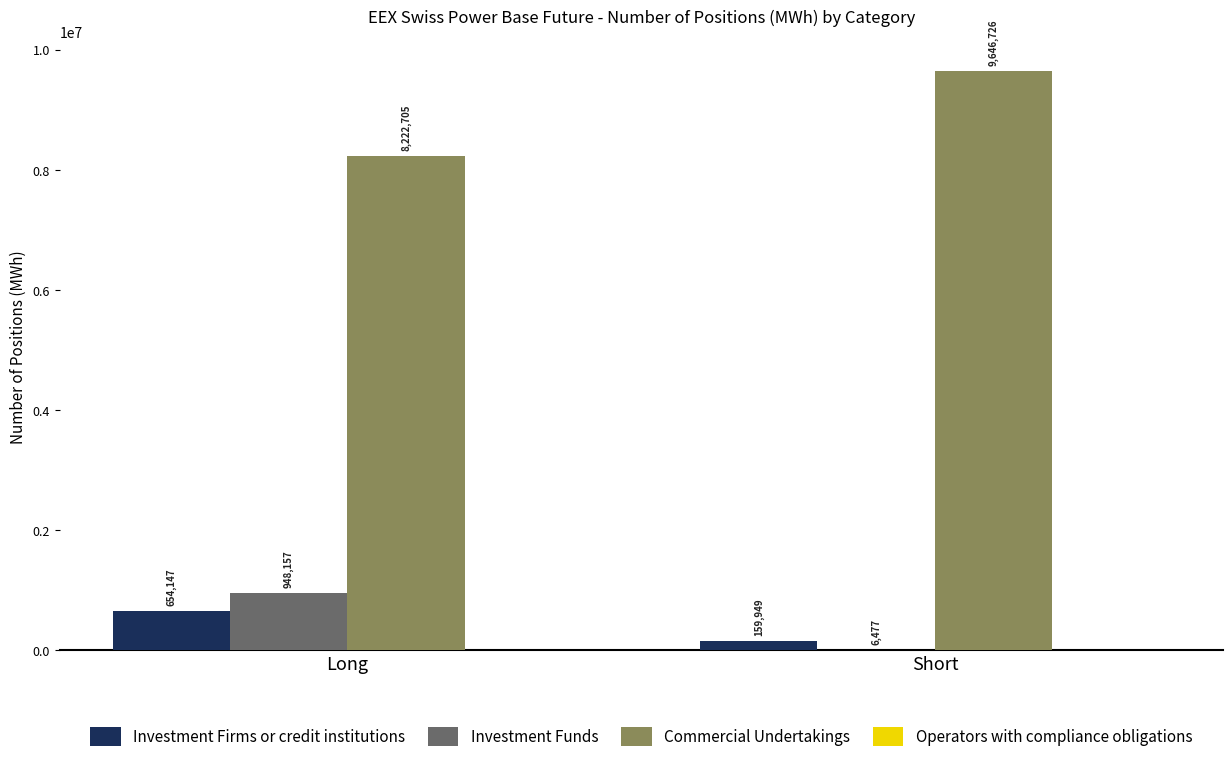

What is the sum of the Investment Funds values at Short and Long?

954634